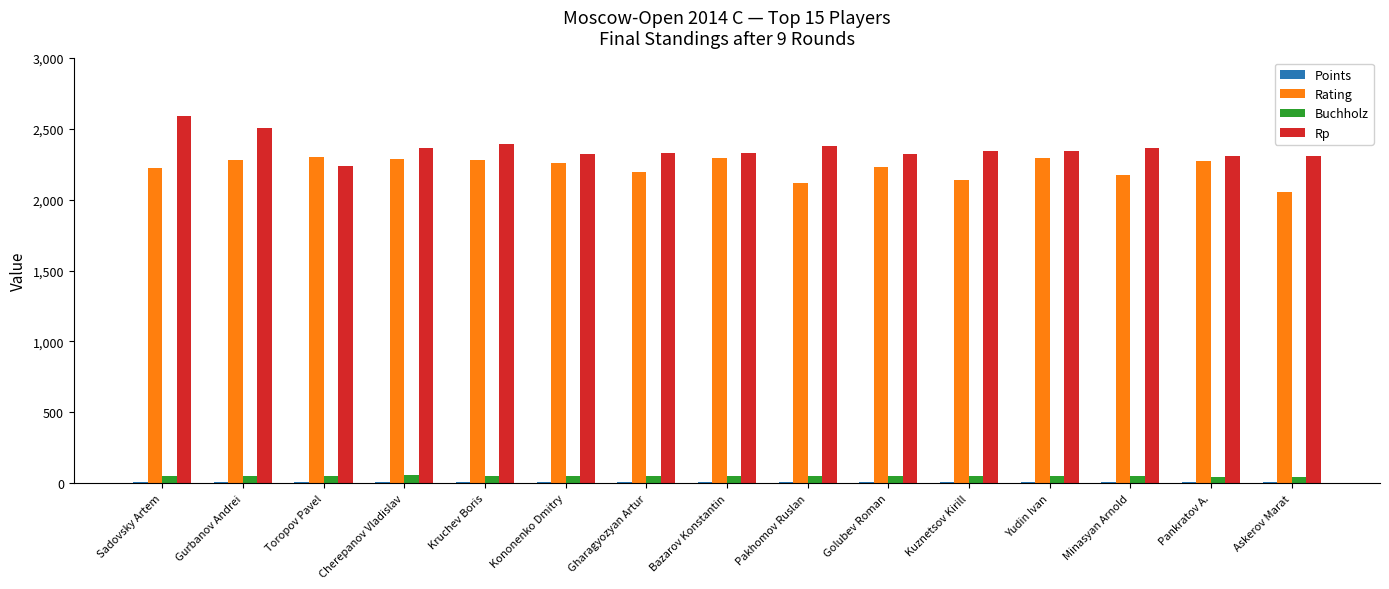

What is the greatest value displayed?

2592.0